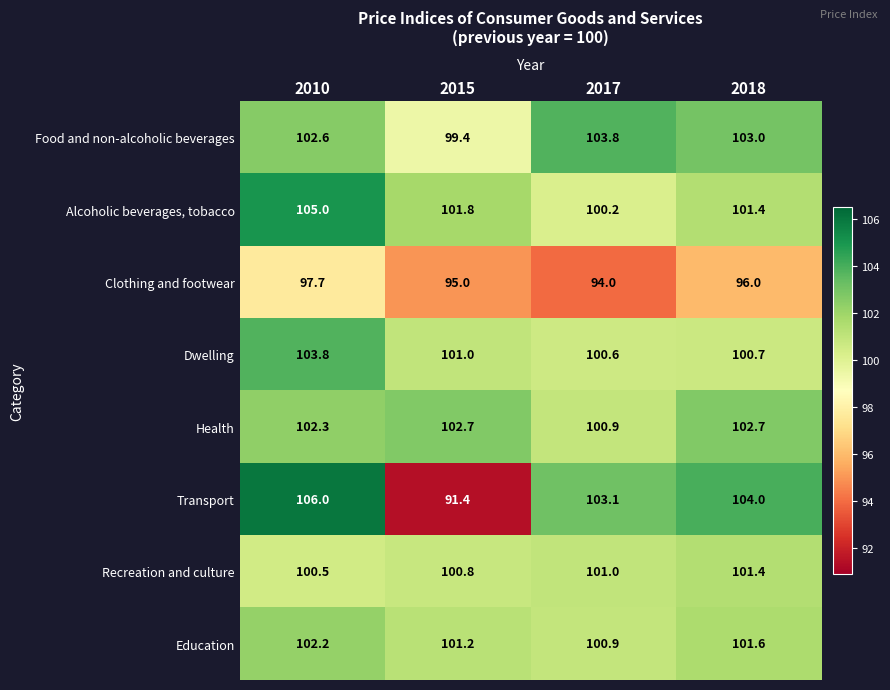

At 2010, list the series in order from smallest to largest.

Clothing and footwear, Recreation and culture, Education, Health, Food and non-alcoholic beverages, Dwelling, Alcoholic beverages, tobacco, Transport